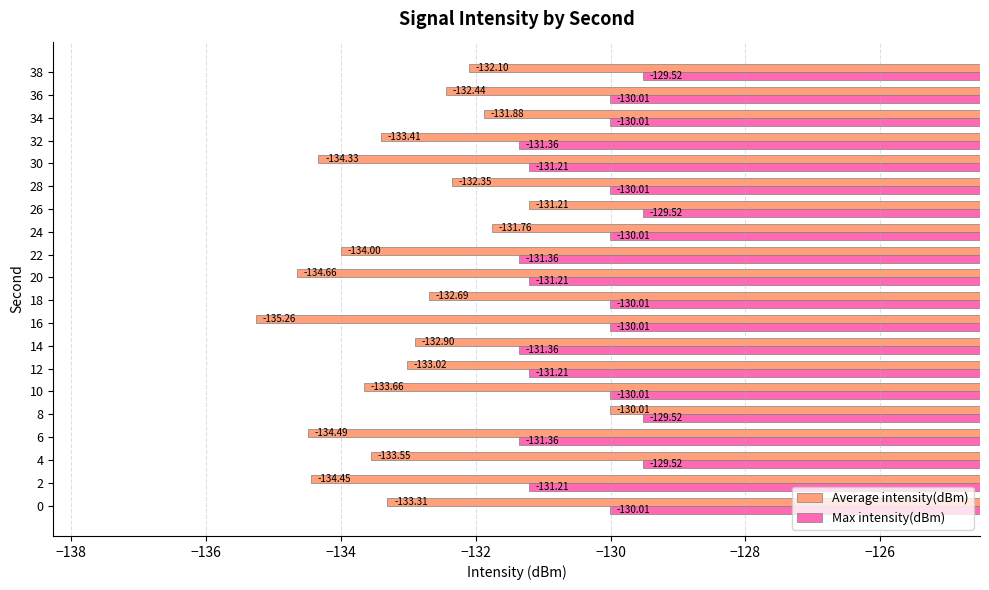

Rank the series by their average value, from highest to lowest.

Max intensity(dBm), Average intensity(dBm)